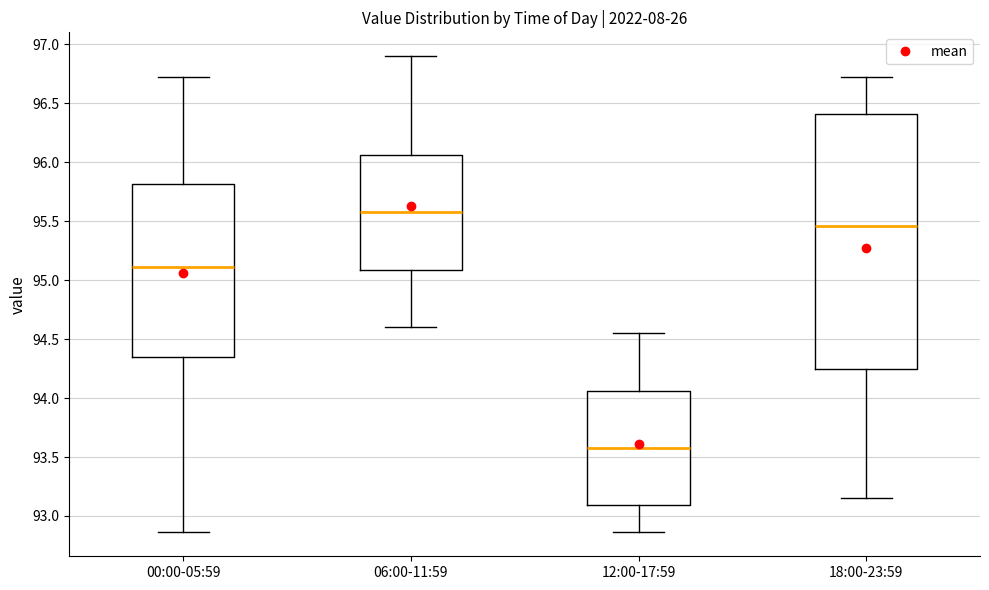

Reading left to right, transcribe this box plot: for each box, give where its median line is, the range the box spans, and where its two whiskers end, as read against the y-axis. The values are not printed on the chart, so give them approximately, as read against the axis.

00:00-05:59: median 95.10, box 94.35 to 95.80, whiskers 92.85 to 96.70
06:00-11:59: median 95.60, box 95.10 to 96.05, whiskers 94.60 to 96.90
12:00-17:59: median 93.60, box 93.10 to 94.05, whiskers 92.85 to 94.55
18:00-23:59: median 95.45, box 94.25 to 96.40, whiskers 93.15 to 96.70